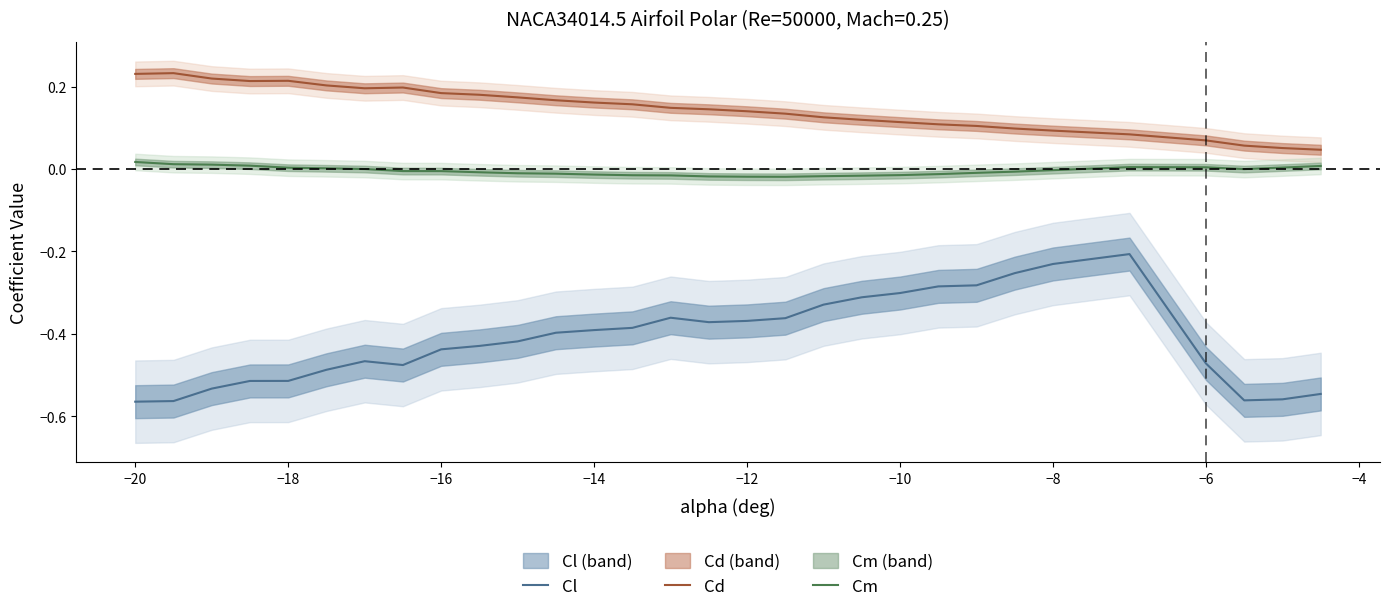

Is it true that Cm equals -0.0 at −16?

True